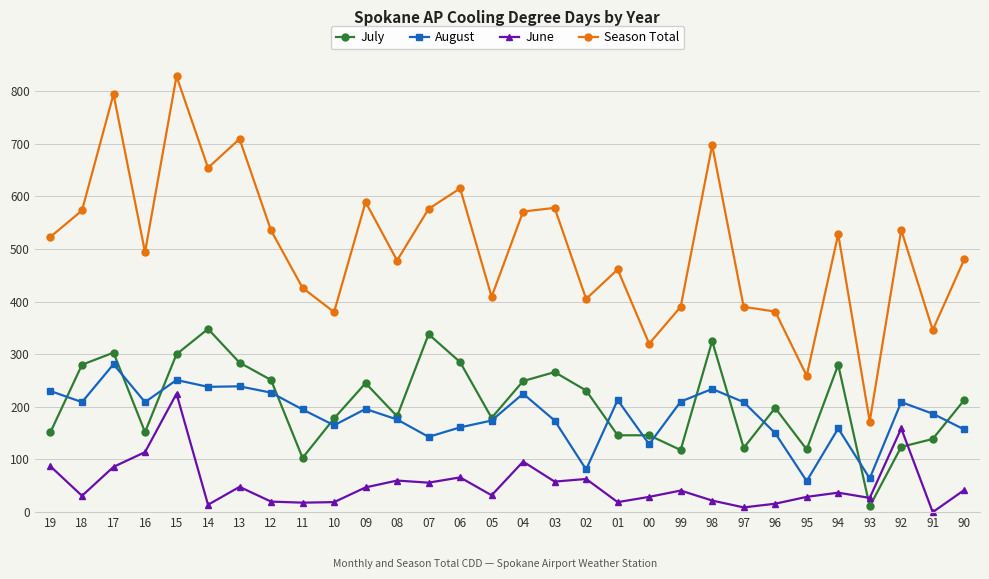

Which series has the widest spread of values?

Season Total